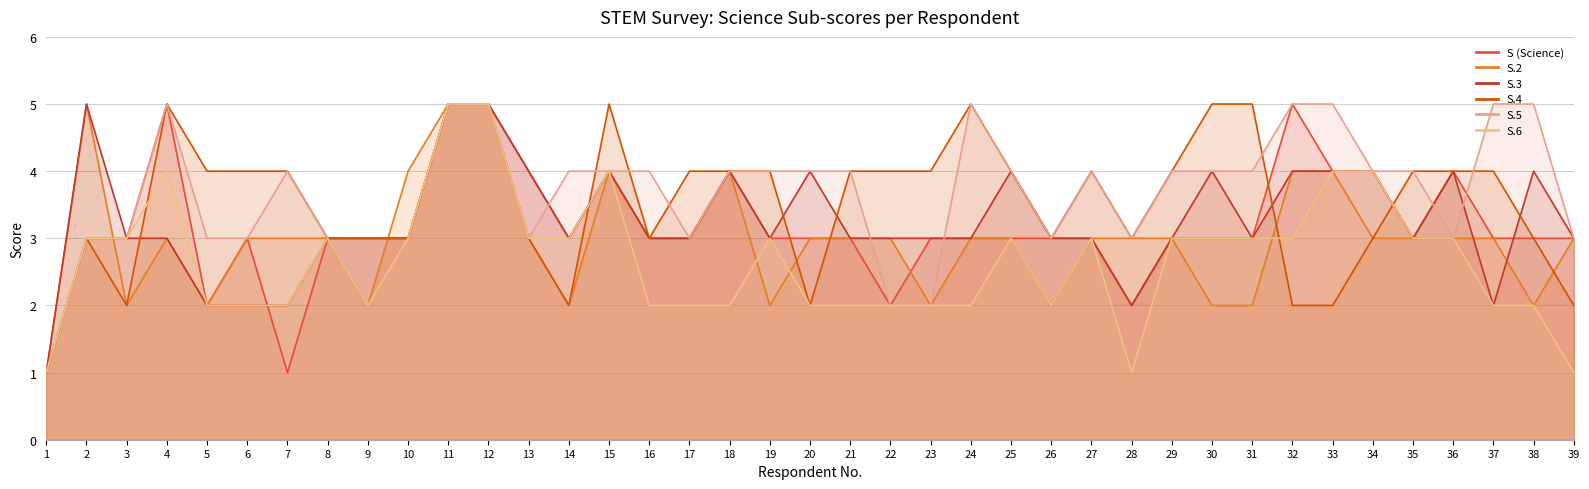

Count the S.4 values in the range 3 to 4.

25